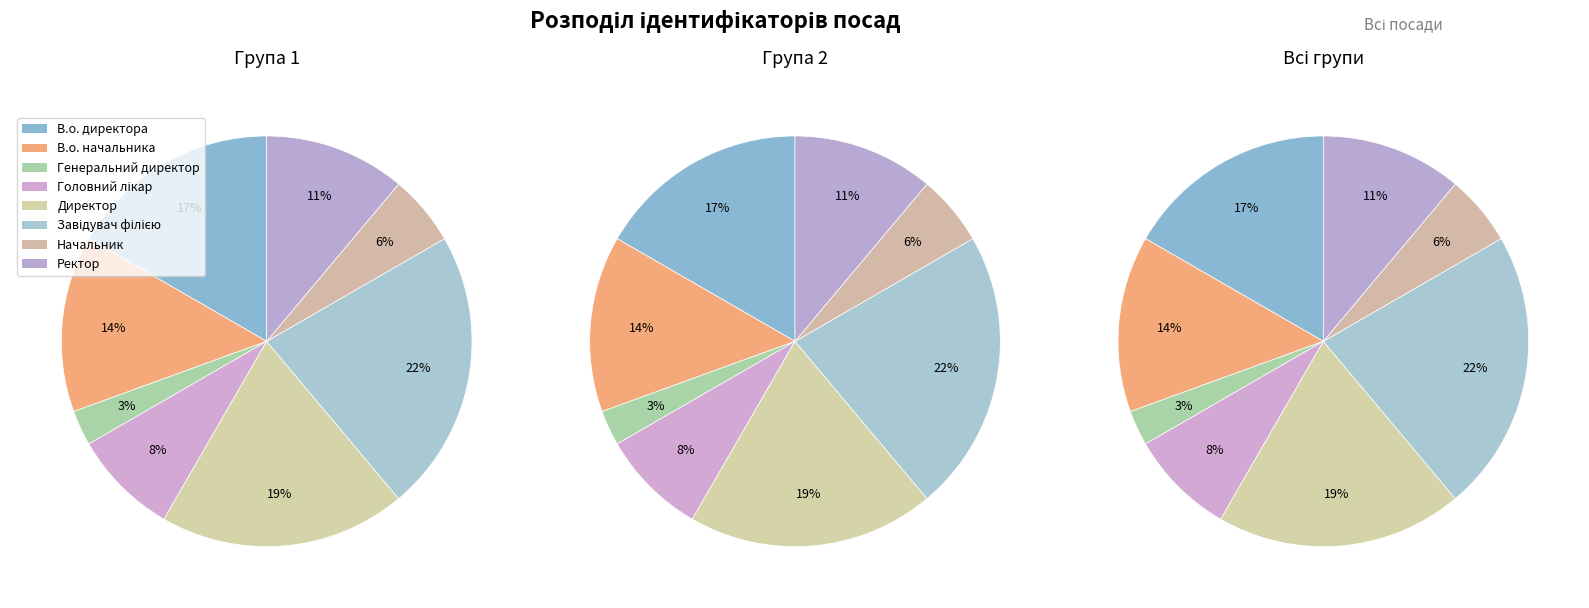

How much of the chart is everything except Головний лікар?

91.7%